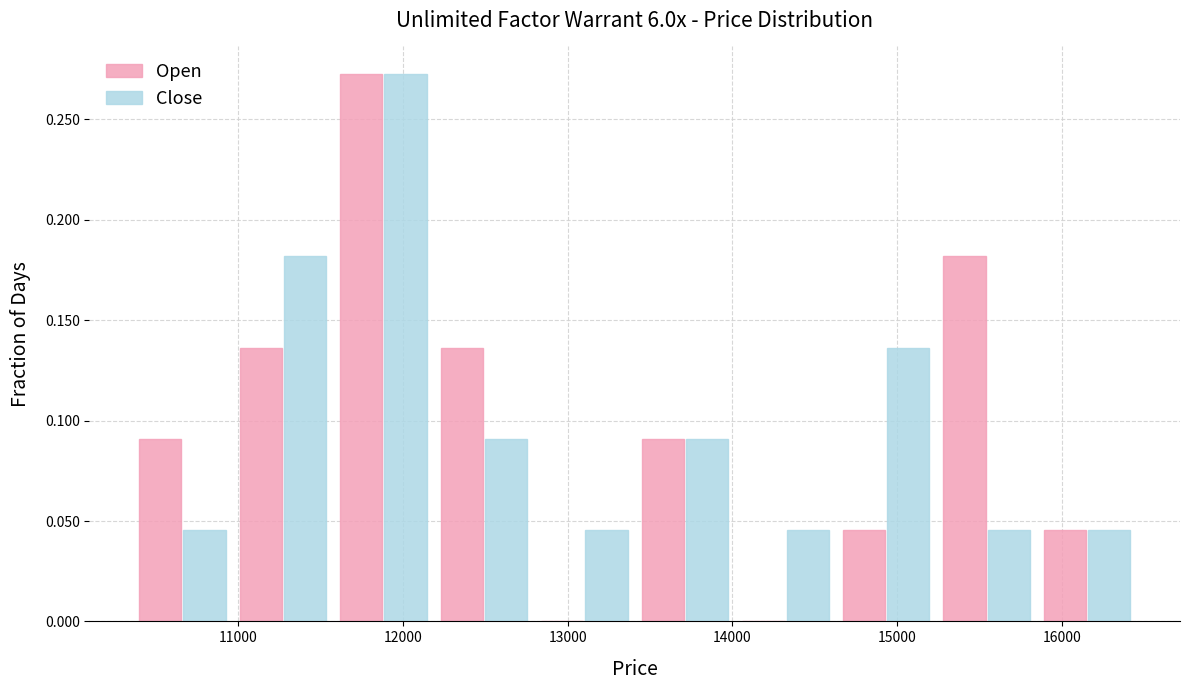

Reading left to right, list every range on the x-axis with the height of the bar of each series over it. Neither the bar edges nor the heights are printed on the chart, so give them approximately, as read against the axes.

10400 to 11000: Open=0.090	Close=0.045
11000 to 11600: Open=0.135	Close=0.180
11600 to 12200: Open=0.275	Close=0.275
12200 to 12800: Open=0.135	Close=0.090
12800 to 13400: Open=0	Close=0.045
13400 to 14000: Open=0.090	Close=0.090
14000 to 14600: Open=0	Close=0.045
14600 to 15200: Open=0.045	Close=0.135
15200 to 15800: Open=0.180	Close=0.045
15800 to 16500: Open=0.045	Close=0.045